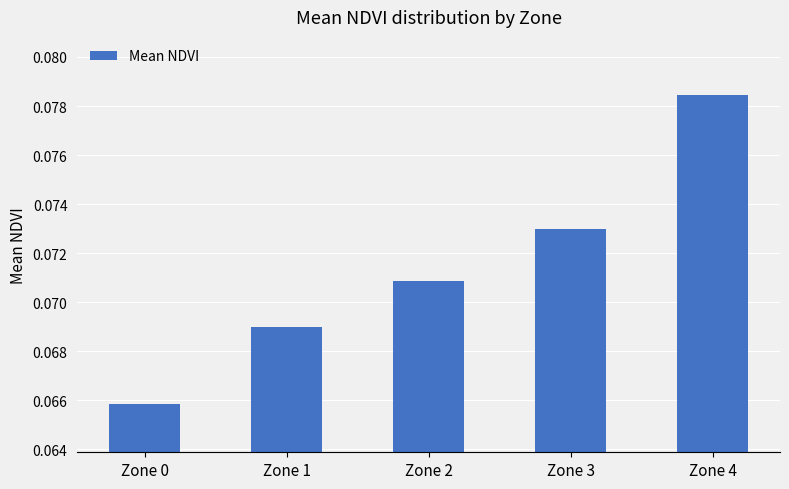

Between Zone 0 and Zone 1, which is larger?

Zone 1